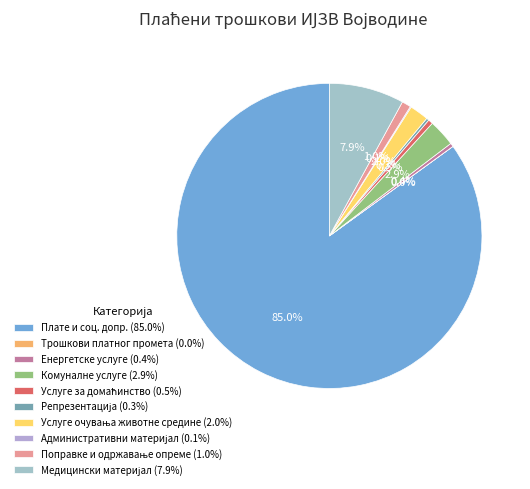

Which has a higher value, Поправке и одржавање опреме or Услуге очувања животне средине?

Услуге очувања животне средине